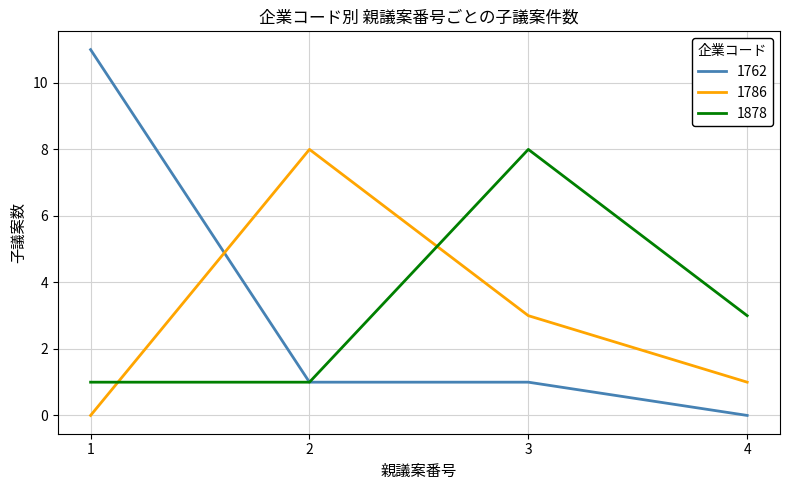

What is the total value across all series at 2?

10